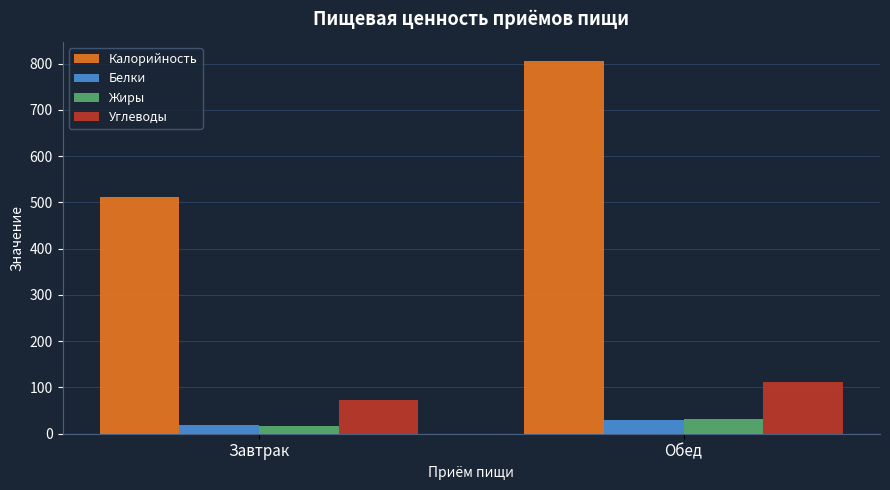

Reading left to right, what are all the values shown in this chart?

Калорийность: 511.5	806.5
Белки: 19.3	29.4
Жиры: 17.6	31.0
Углеводы: 72.8	111.9